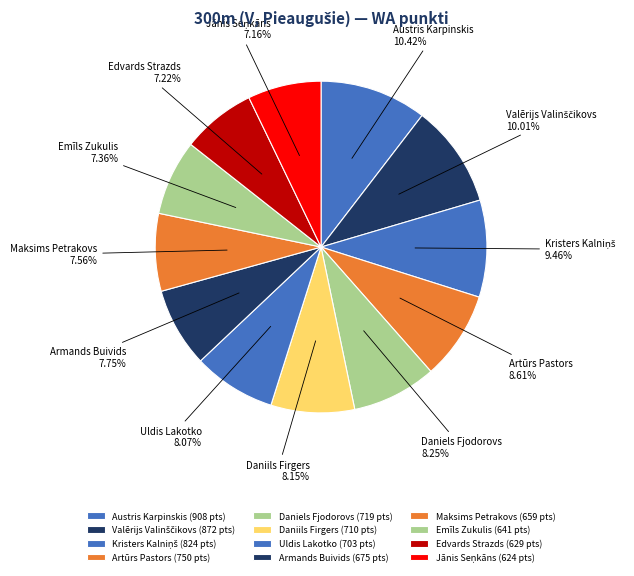

Is it true that Edvards Strazds is 20% of the pie?

False